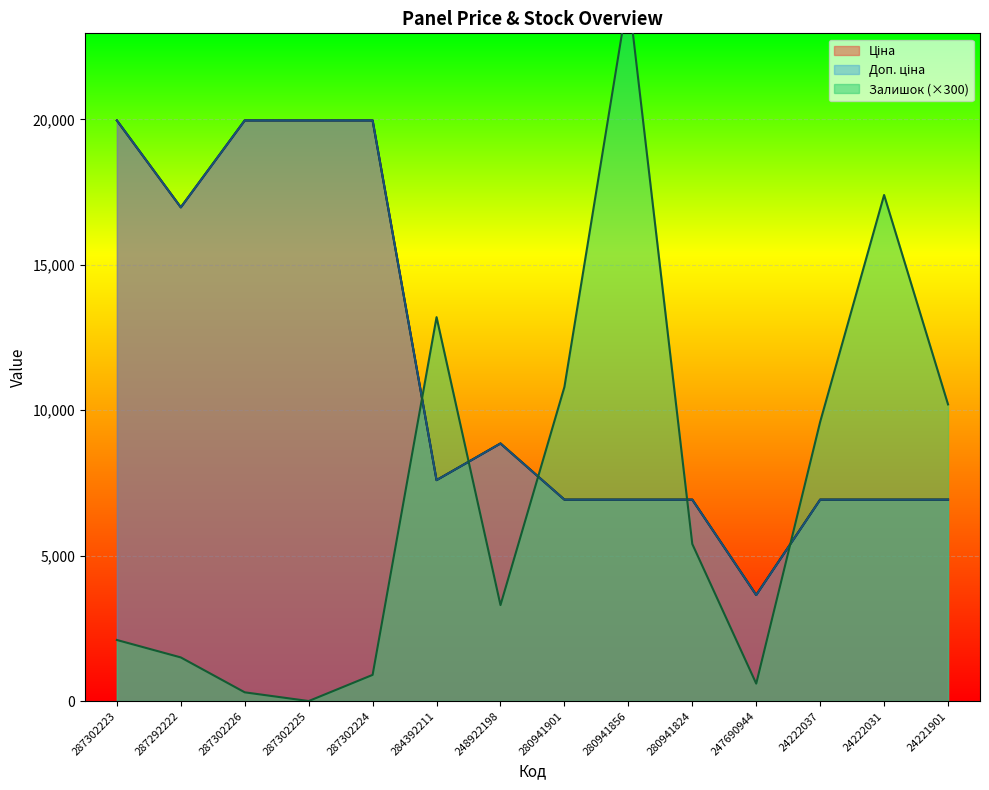

What is the value of the Доп. ціна point at the 5th from the left?

19964.2